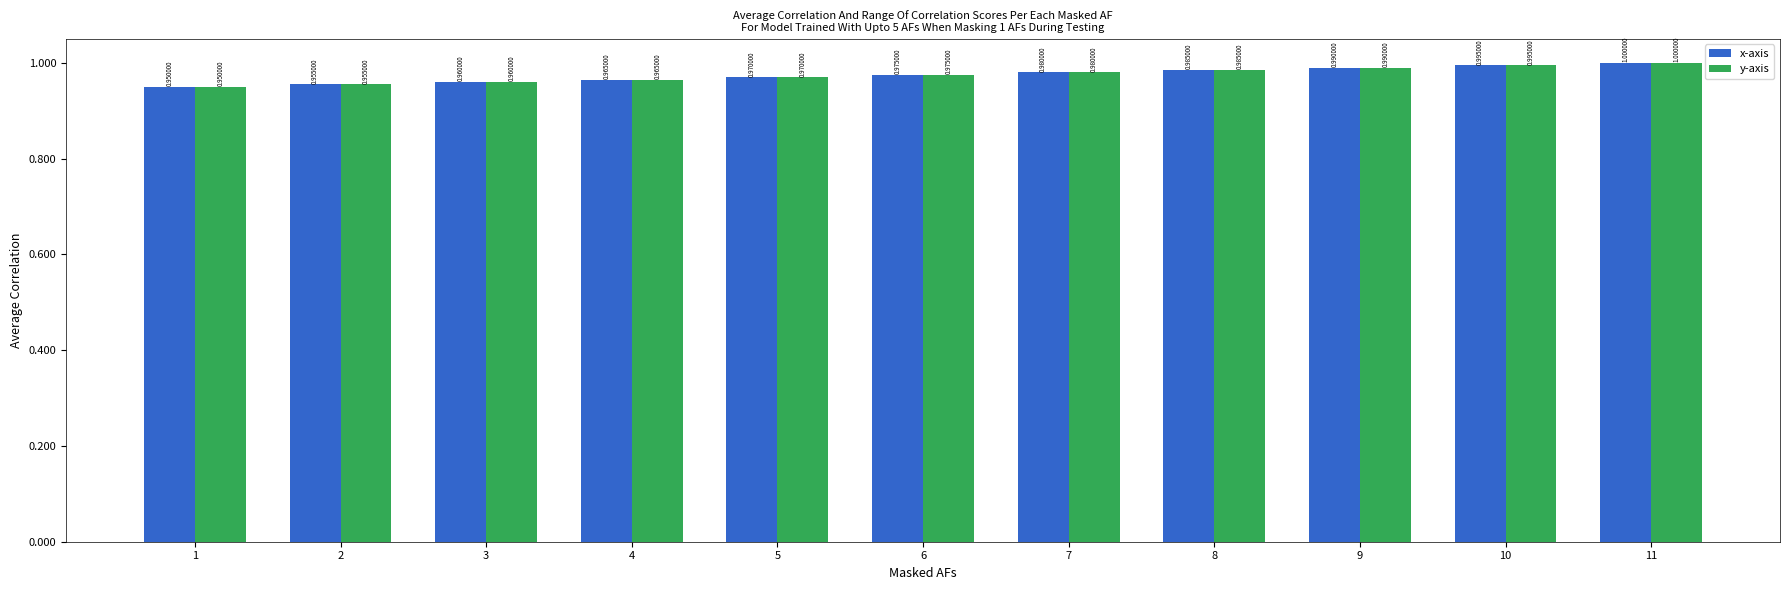

At which category is the sum across all series the highest?

11